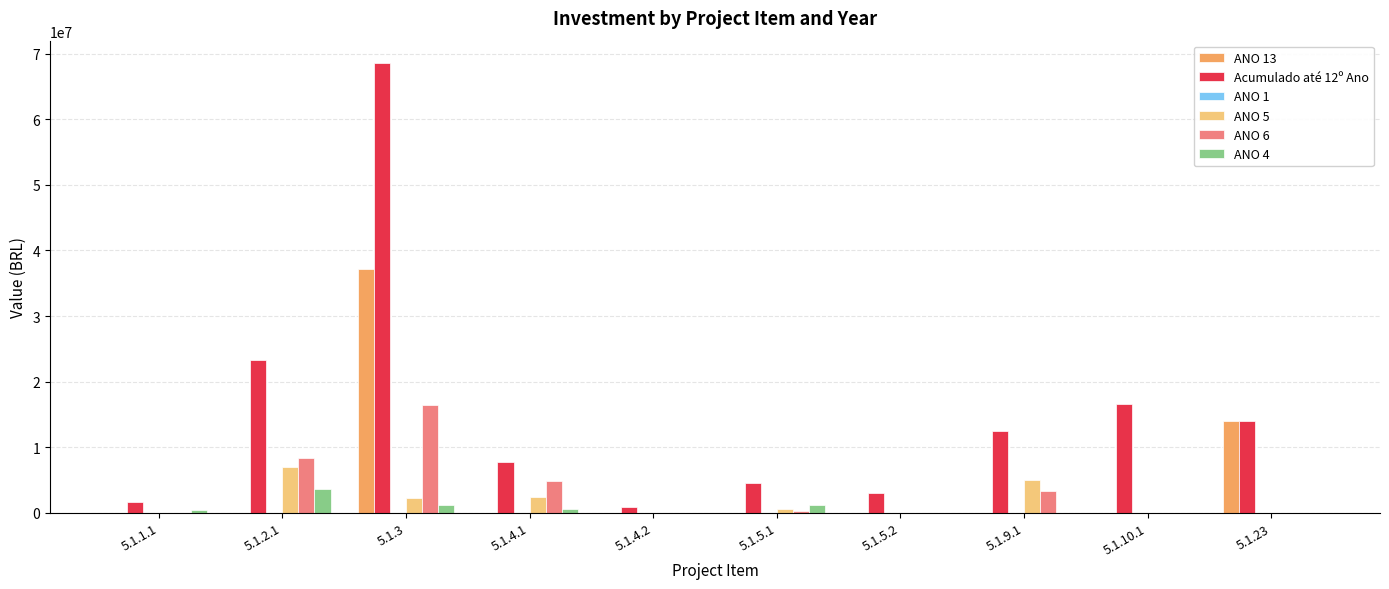

What is the total value across all series at 5.1.9.1?

20756903.3